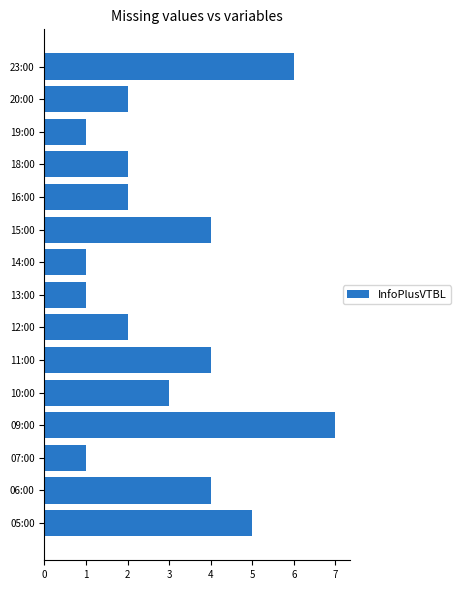

Reading top to bottom, list all the values displayed in this chart.

23:00=6	20:00=2	19:00=1	18:00=2	16:00=2	15:00=4	14:00=1	13:00=1	12:00=2	11:00=4	10:00=3	09:00=7	07:00=1	06:00=4	05:00=5